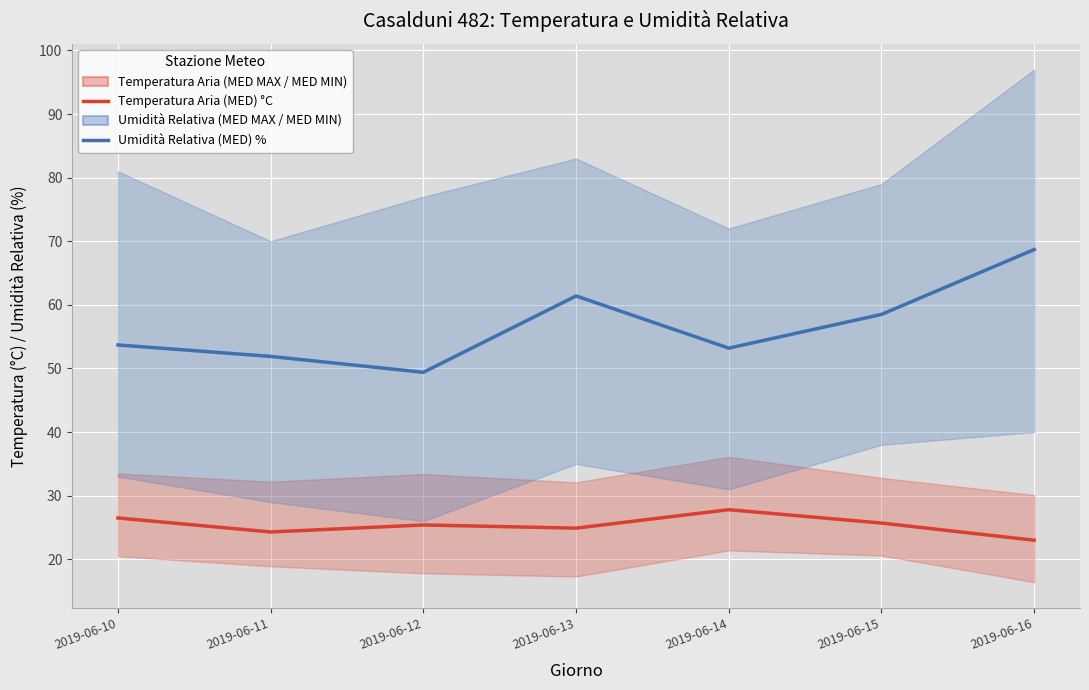

How many values in the Umidità Relativa (MED) % series exceed 53?

5